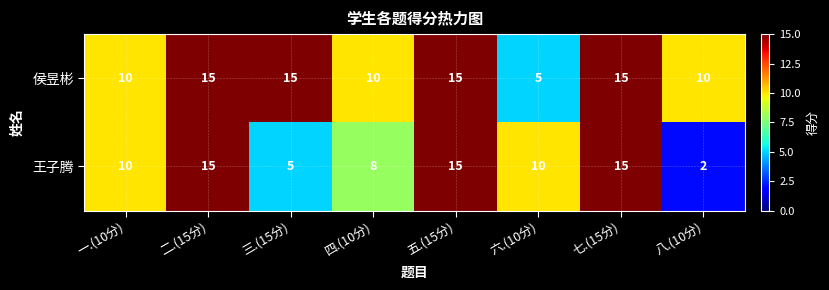

Which series changed the most between 二.(15分) and 三.(15分)?

王子腾